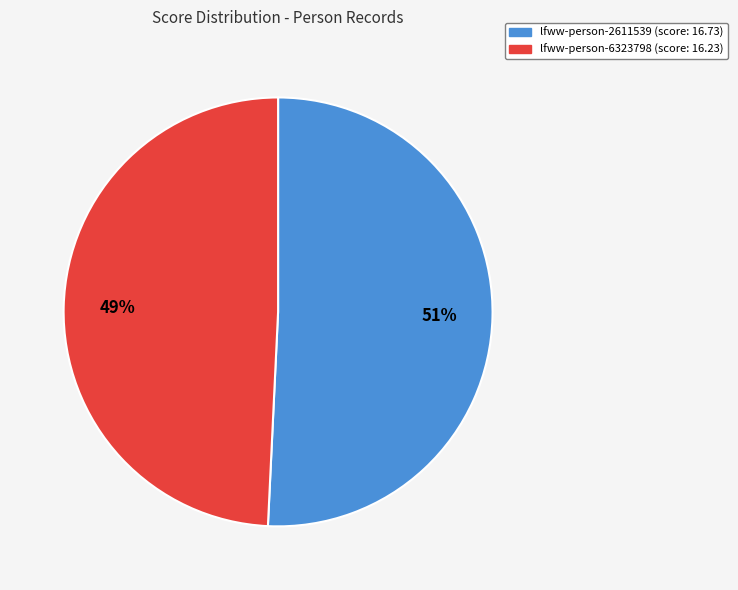

To the nearest percent, what is the difference between the lfww-person-6323798 and lfww-person-2611539 slice percentages?

2%